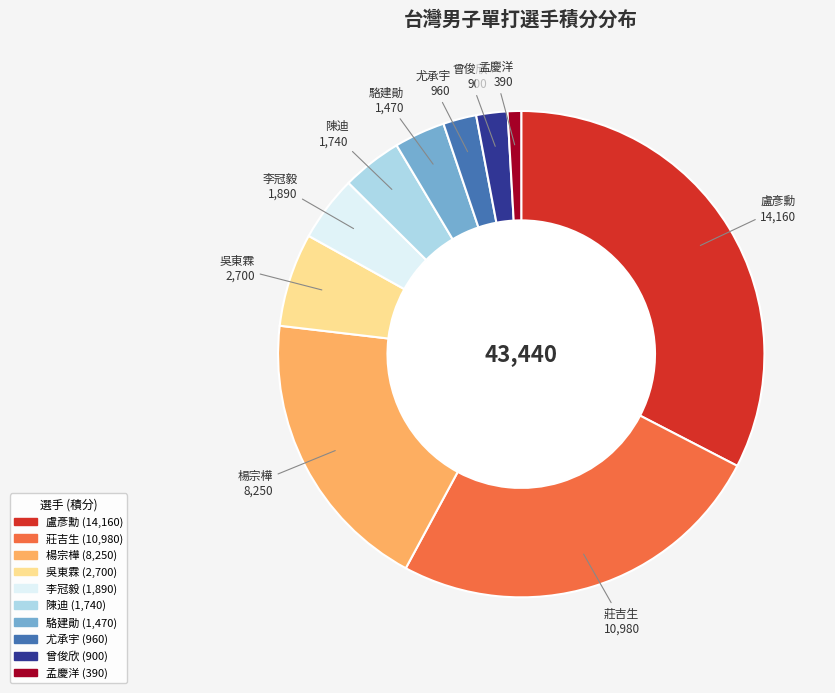

Do 尤承宇 and 李冠毅 together represent more than half of the pie?

No